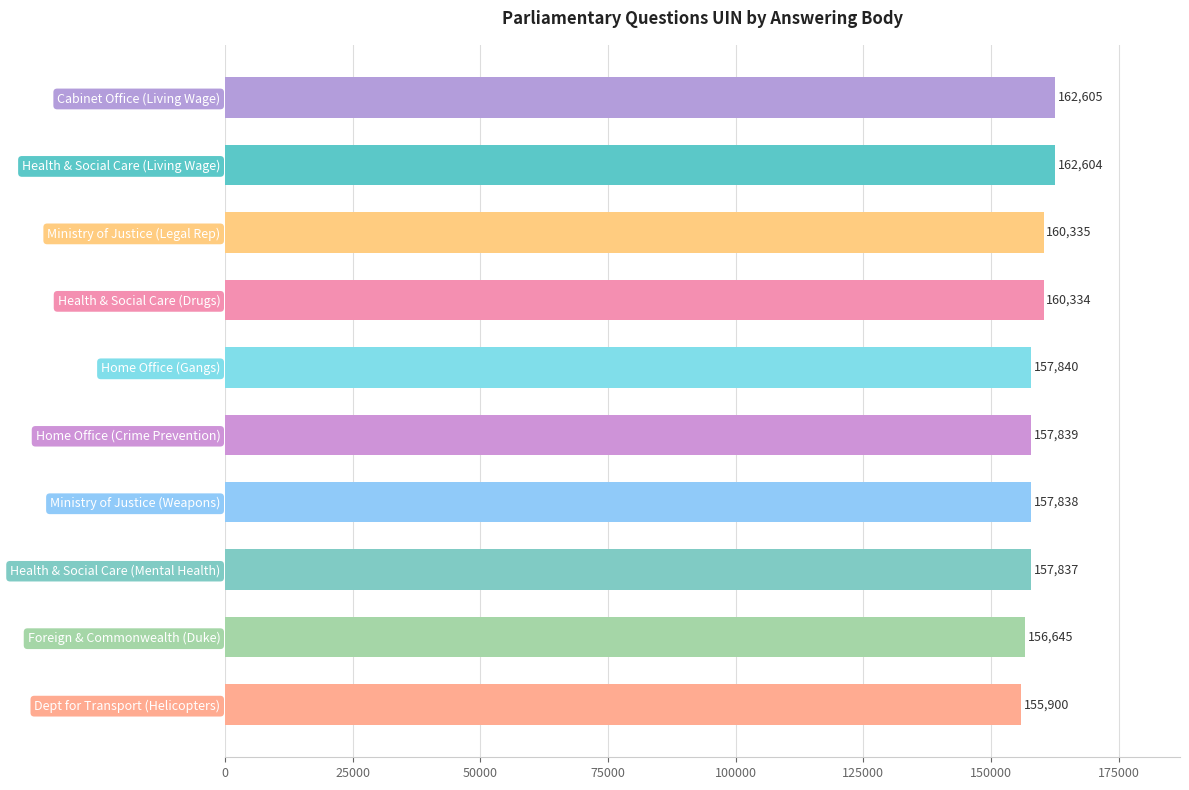

Between Health & Social Care (Mental Health) and Ministry of Justice (Legal Rep), which is larger?

Ministry of Justice (Legal Rep)